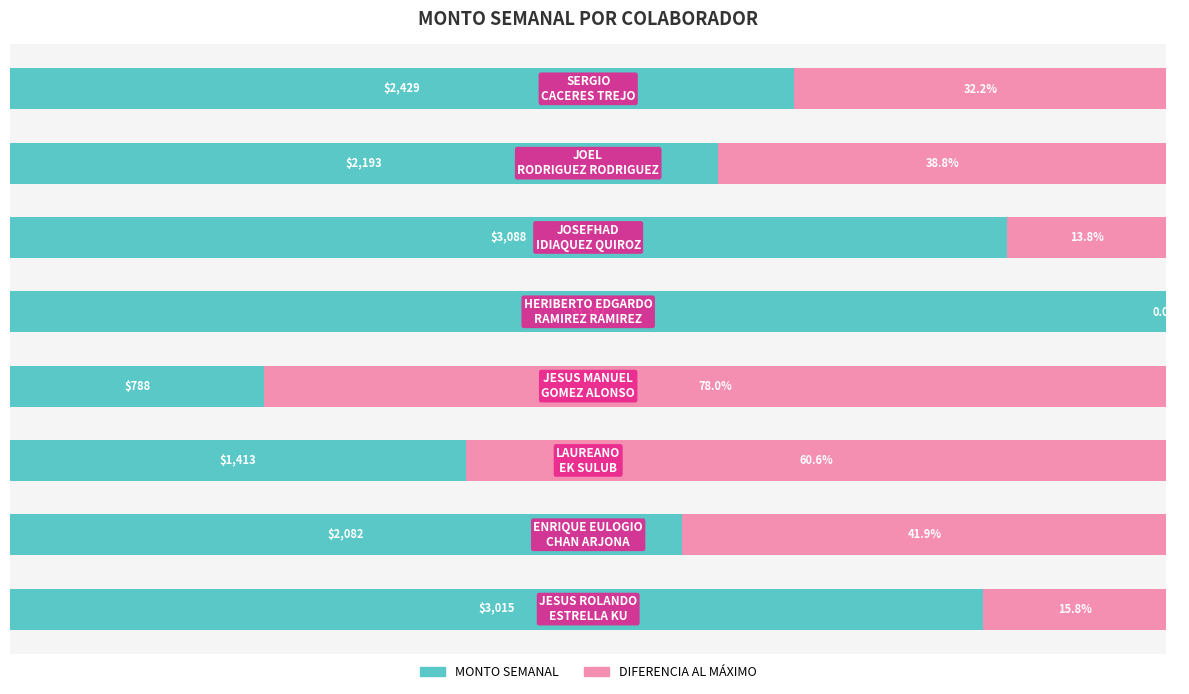

Rank the series by their average value, from highest to lowest.

MONTO SEMANAL, DIFERENCIA AL MÁXIMO